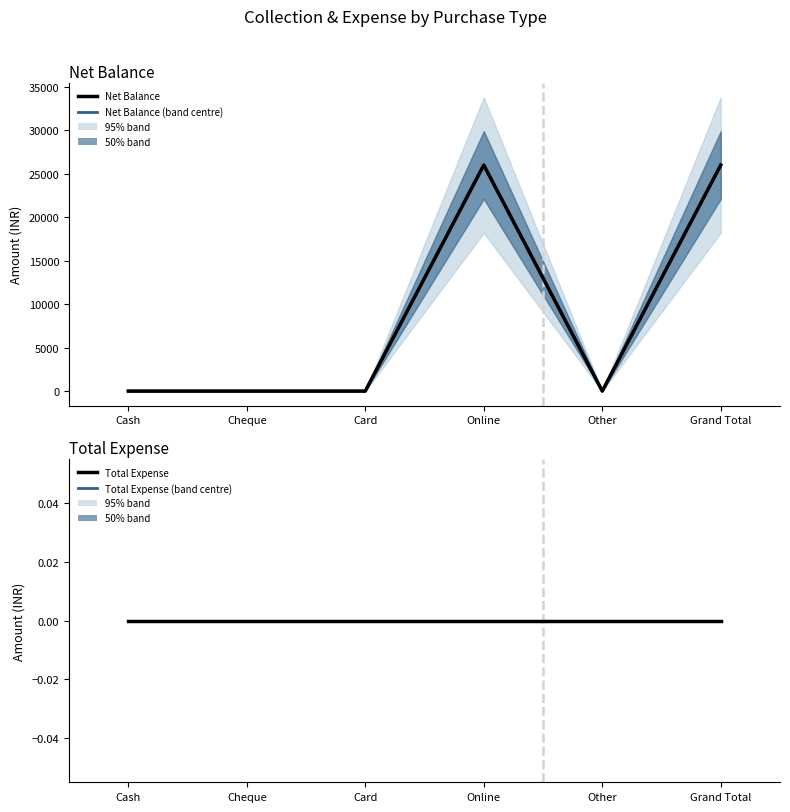

Where is the first local maximum for Net Balance (projected)?

Online